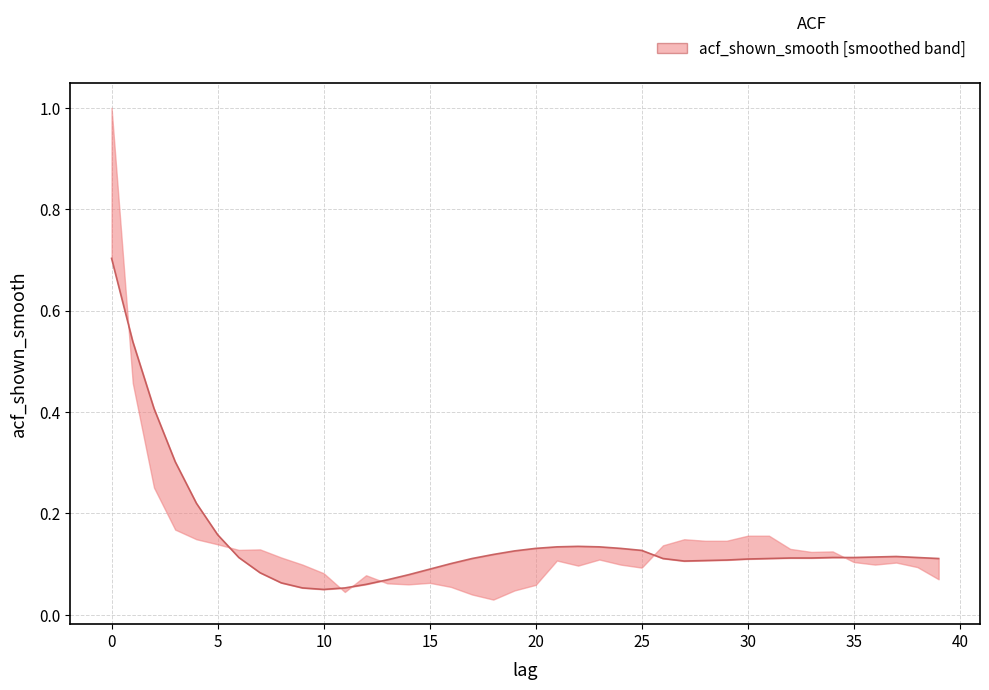

The value at 6 is 0.1. True or false?

True